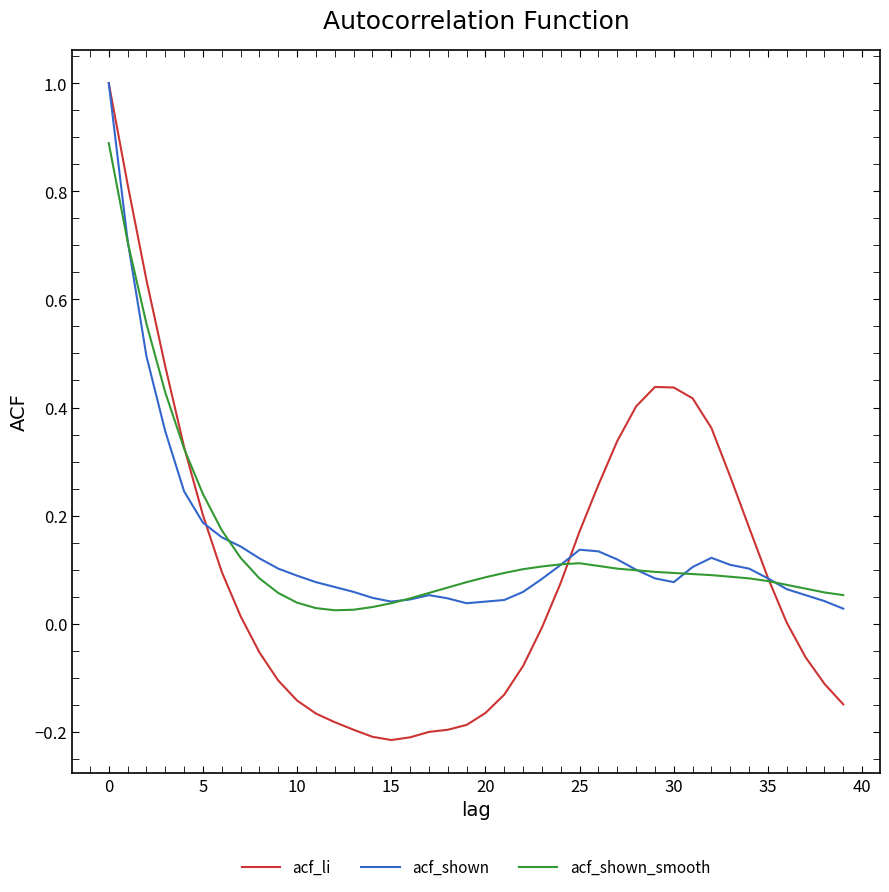

Which series has the widest spread of values?

acf_li